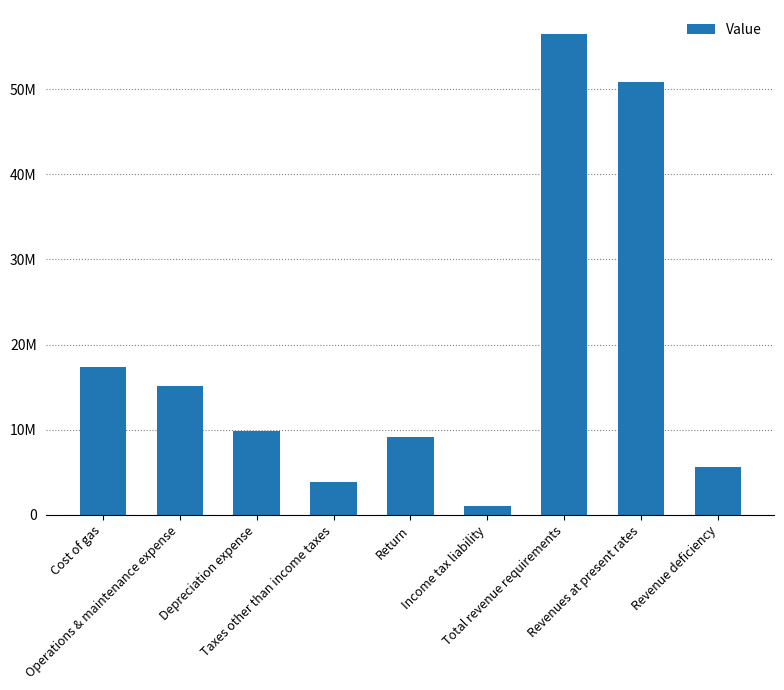

Rank the categories by value from lowest to highest.

Income tax liability, Taxes other than income taxes, Revenue deficiency, Return, Depreciation expense, Operations & maintenance expense, Cost of gas, Revenues at present rates, Total revenue requirements